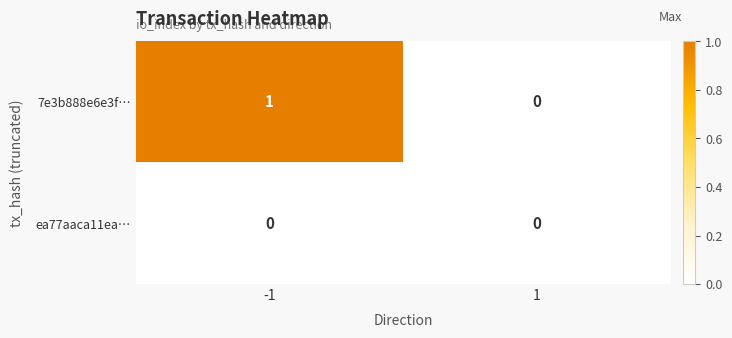

At which category is the sum across all series the highest?

-1